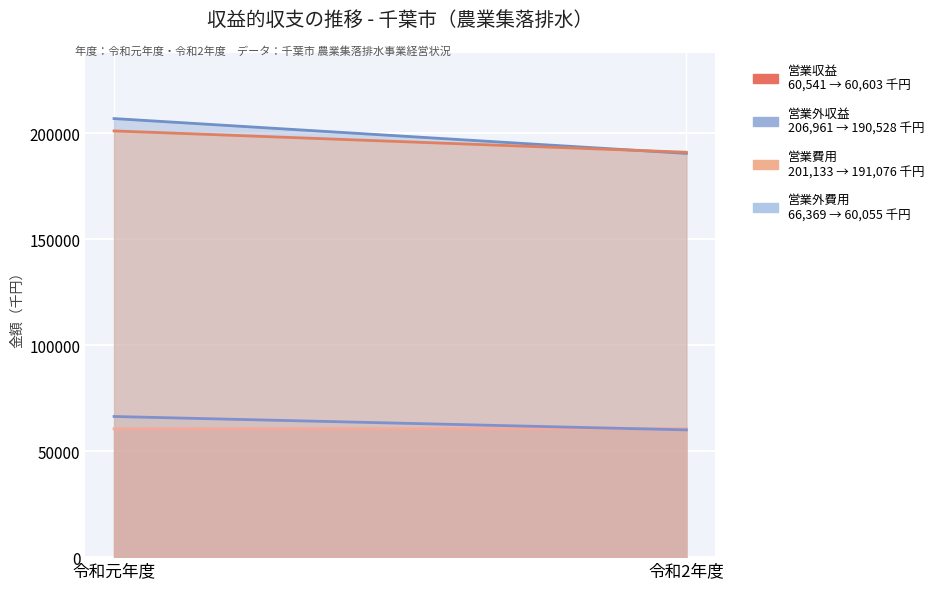

What is the sum of the 営業費用 values at 令和元年度 and 令和2年度?

392209